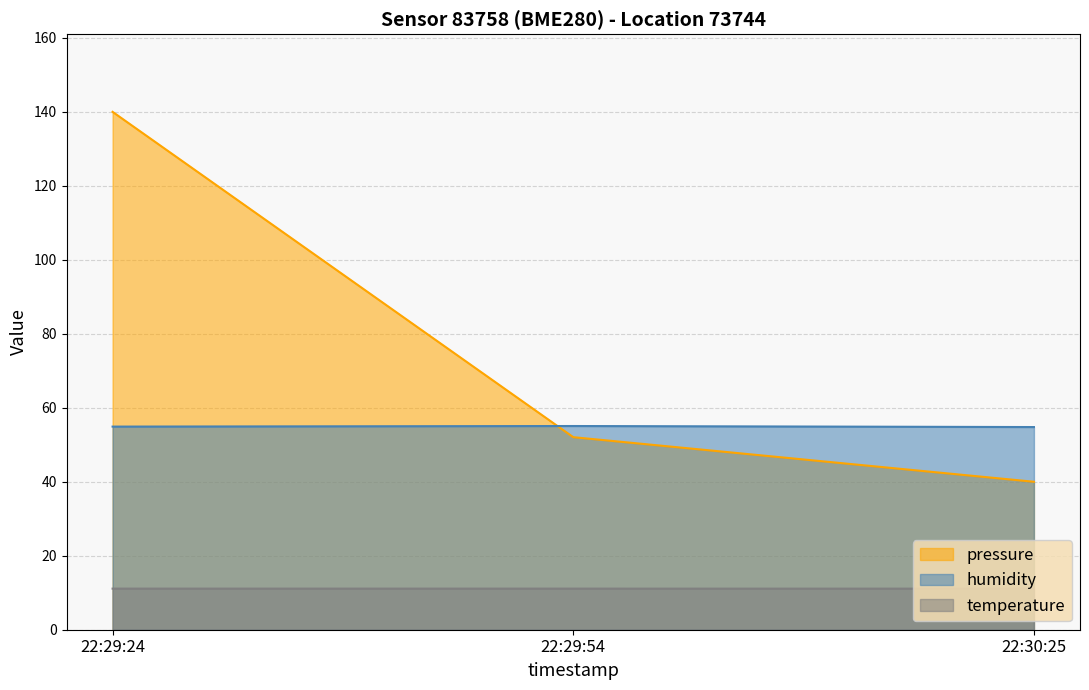

What position from the right is 22:30:25?

1